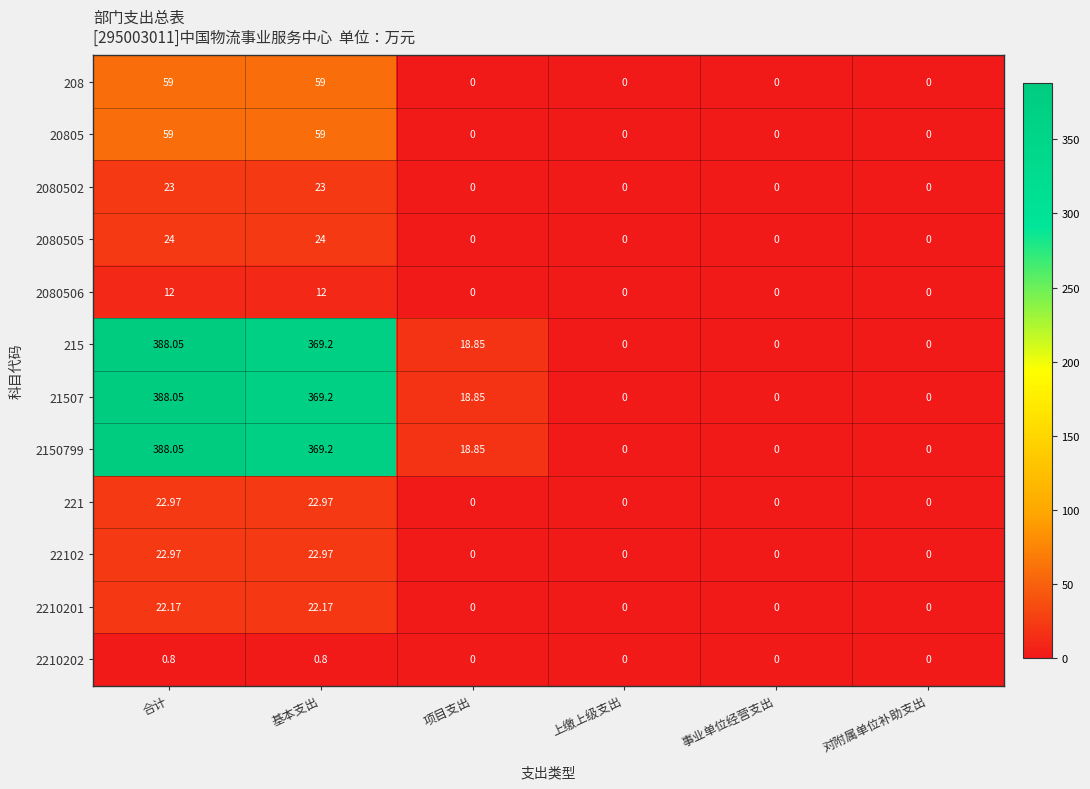

How many distinct data groups are displayed?

12